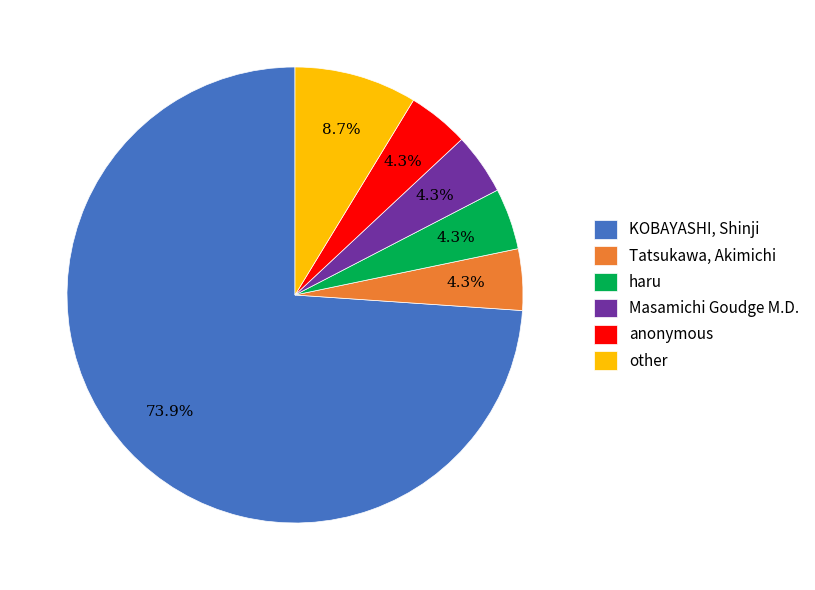

What is the majority slice?

KOBAYASHI, Shinji